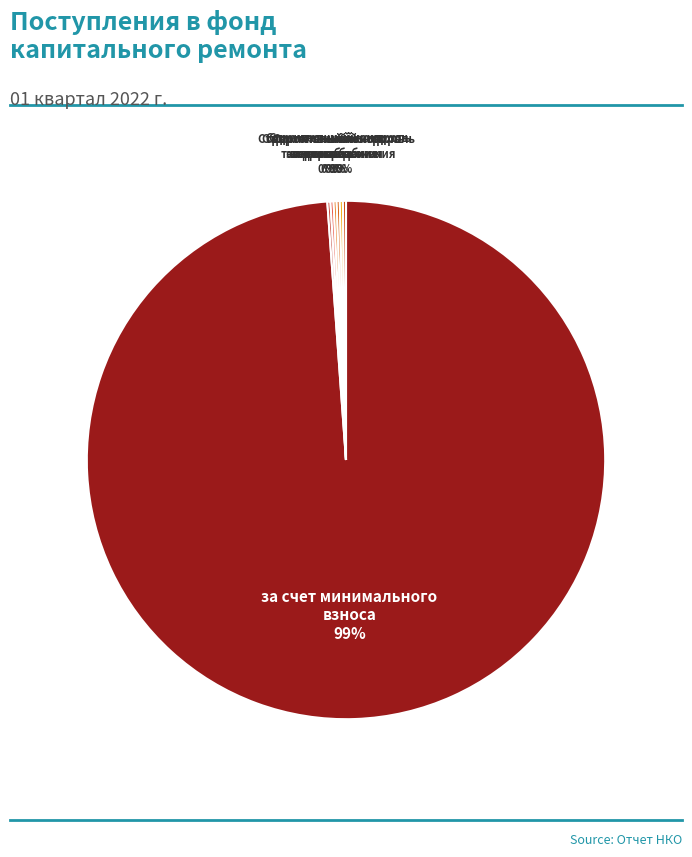

Which slice is the largest?

за счет минимального взноса